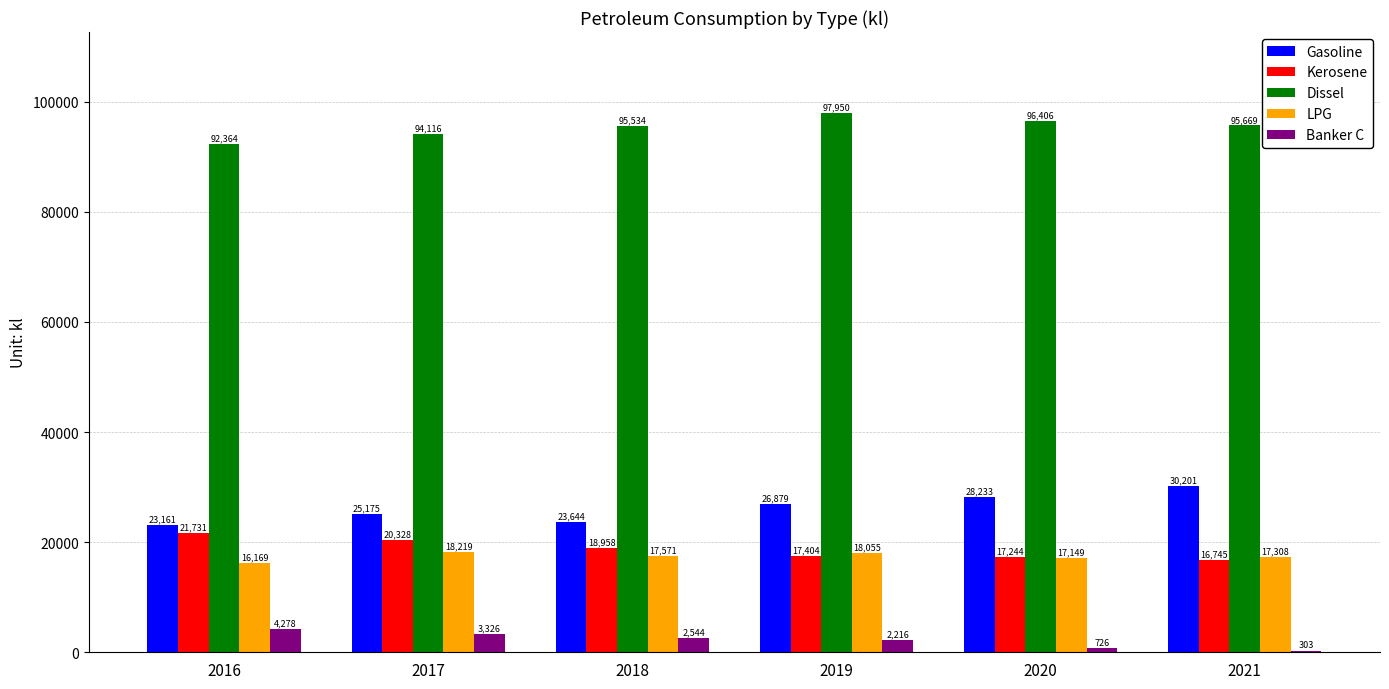

At which label does Kerosene reach its peak?

2016